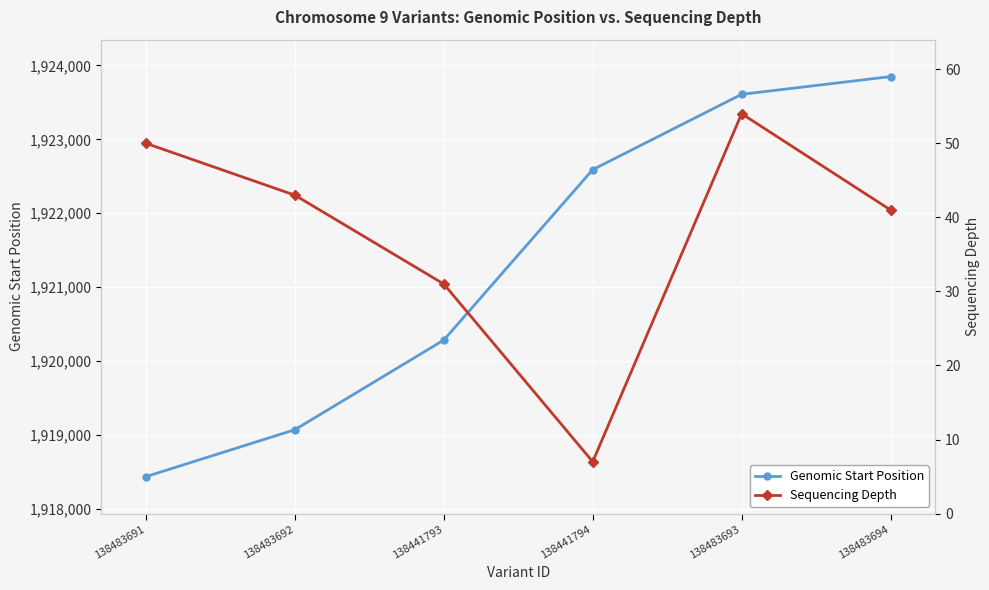

At which category is the sum across all series the highest?

138483694